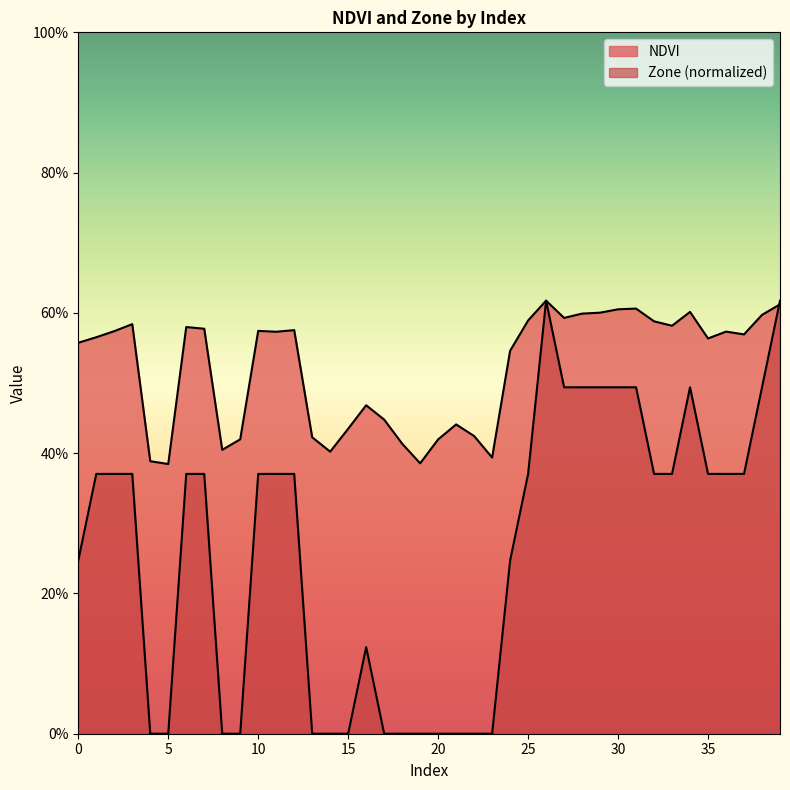

How many data points does each series have?

40